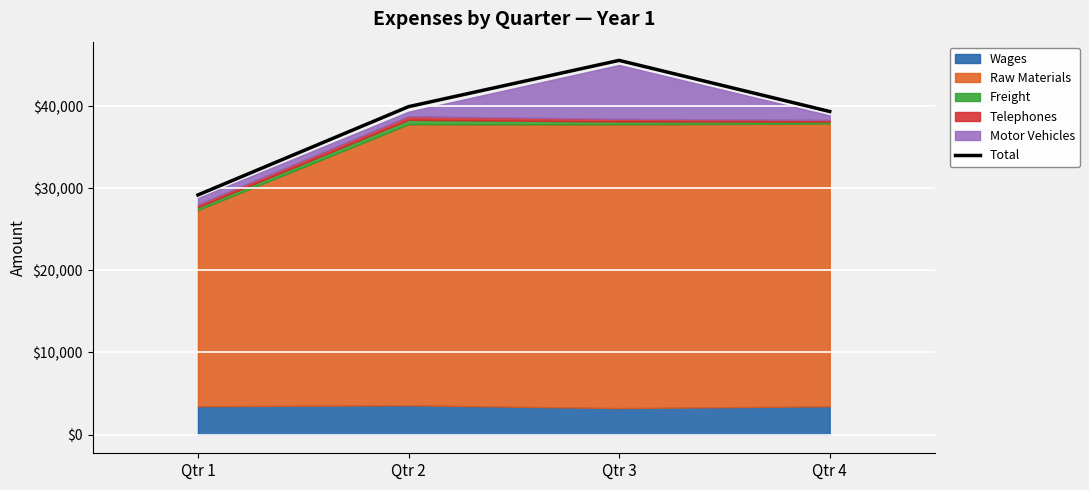

List the labels in order of value, largest first.

Qtr 3, Qtr 2, Qtr 4, Qtr 1